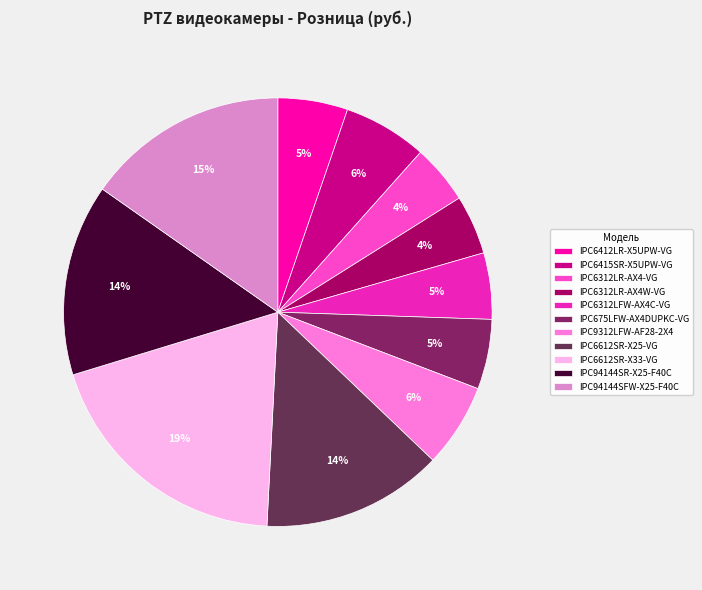

True or false: IPC6412LR-X5UPW-VG accounts for 5% of the total.

True